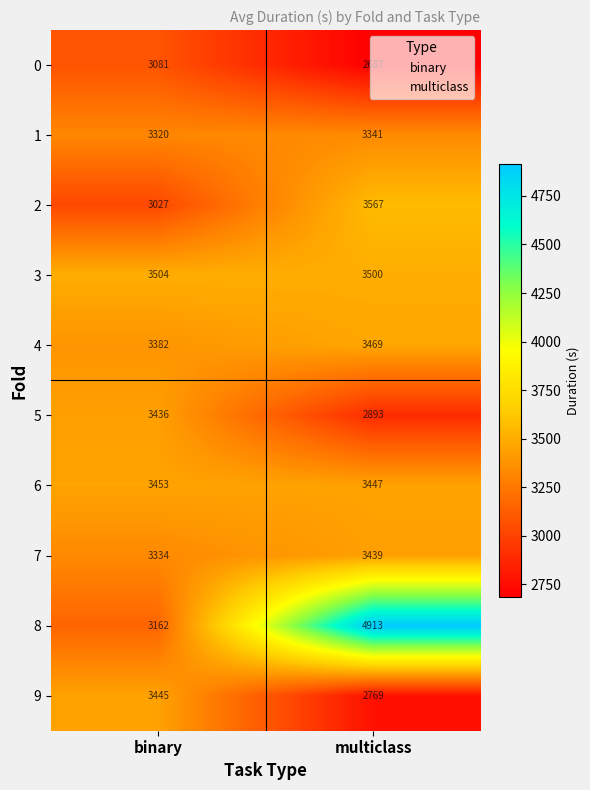

What is the maximum value shown in the chart?

4913